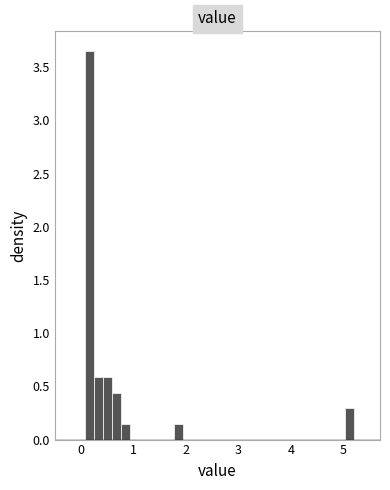

Around what value on the x-axis is the tallest bar? Give the approximate position of its centre, as read against the axis.

0.2